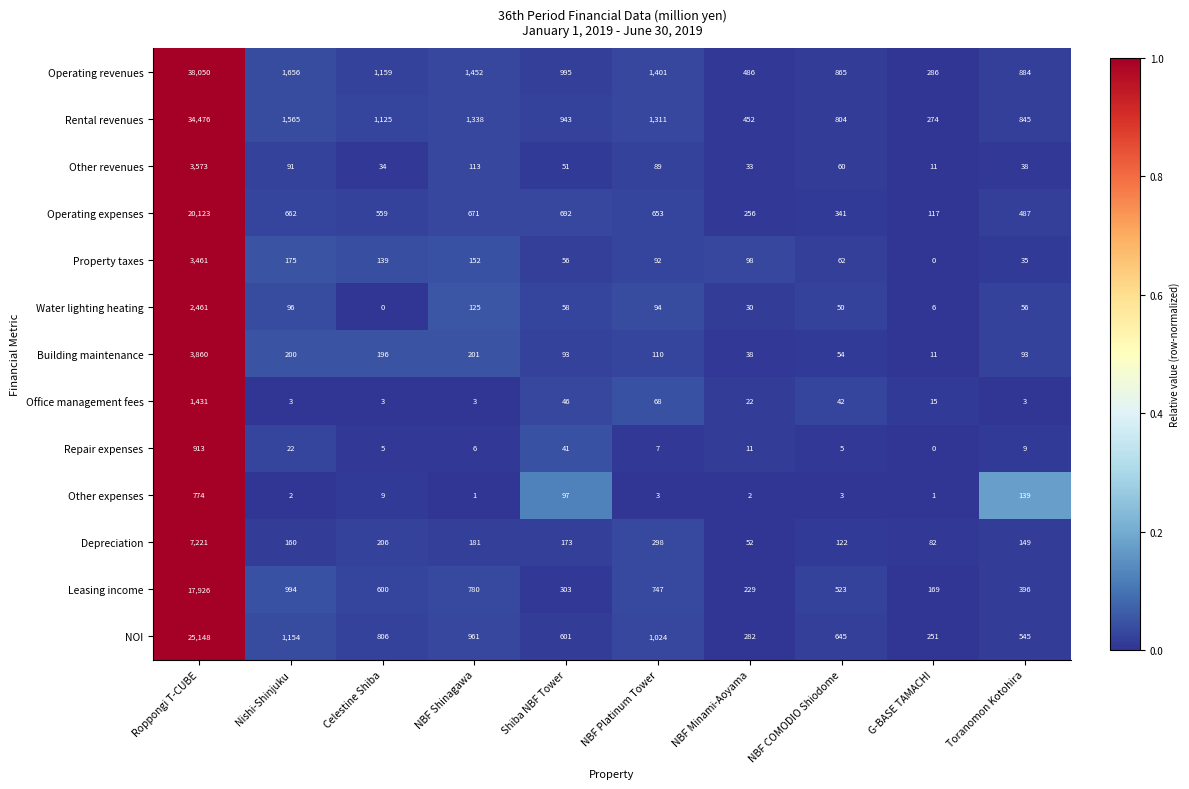

Which series has the largest range (max minus min)?

Operating revenues